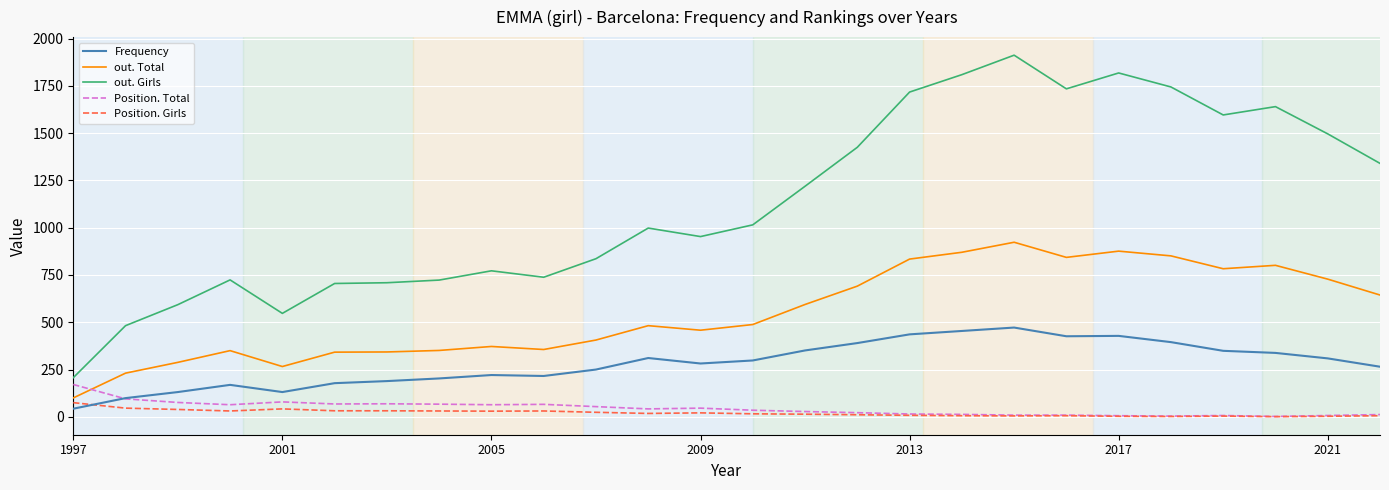

What is the highest value of the Frequency series?

472